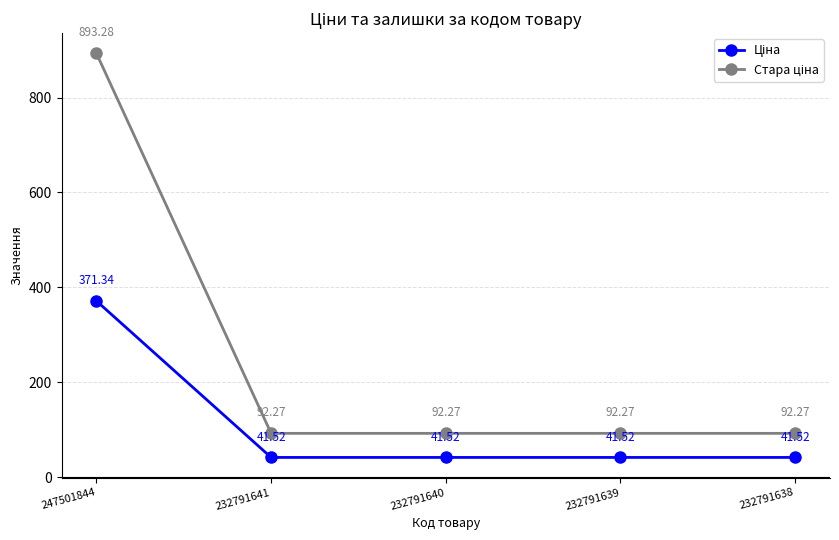

Count the number of data series in this chart.

2